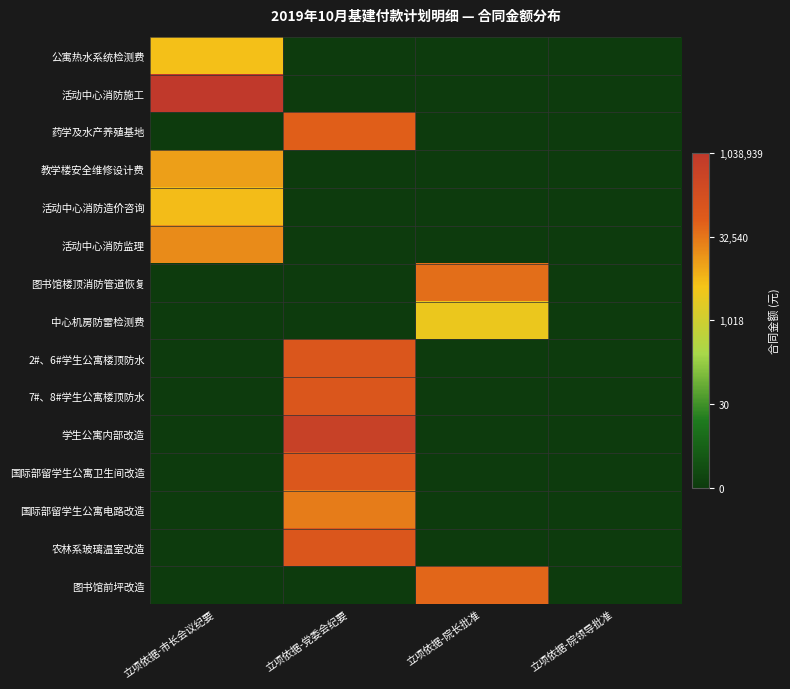

Between 立项依据-市长会议纪要 and 立项依据-院领导批准, which is larger?

立项依据-市长会议纪要